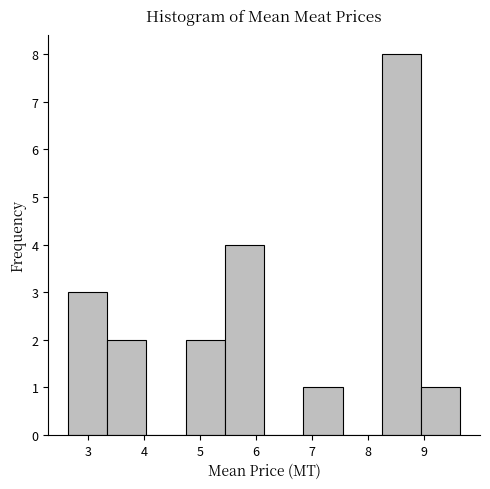

Reading left to right, list every bar in this chart as the range it spans on the x-axis followed by its height. Neither the bar edges nor the heights are printed on the chart, so give them approximately, as read against the axes.

2.6 to 3.3: 3
3.3 to 4.0: 2
4.0 to 4.7: 0
4.7 to 5.4: 2
5.4 to 6.1: 4
6.1 to 6.8: 0
6.8 to 7.5: 1
7.5 to 8.2: 0
8.2 to 8.9: 8
8.9 to 9.6: 1